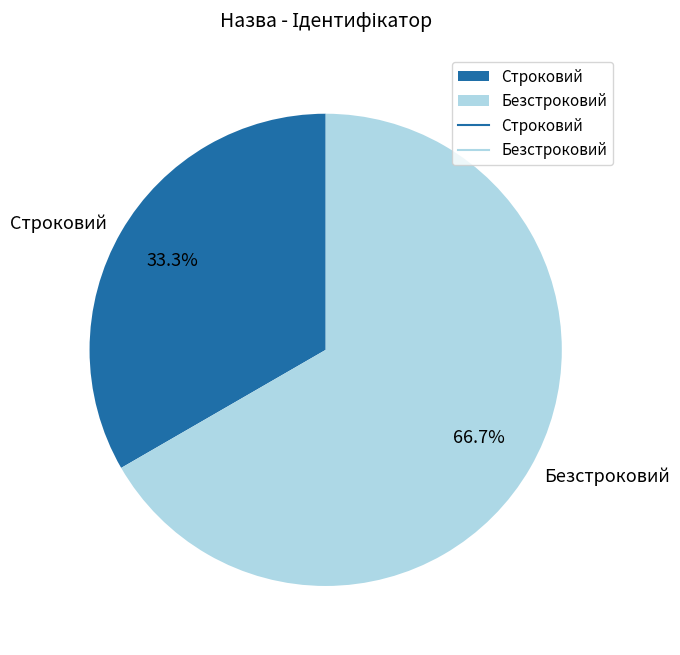

How many segments does this pie chart have?

2